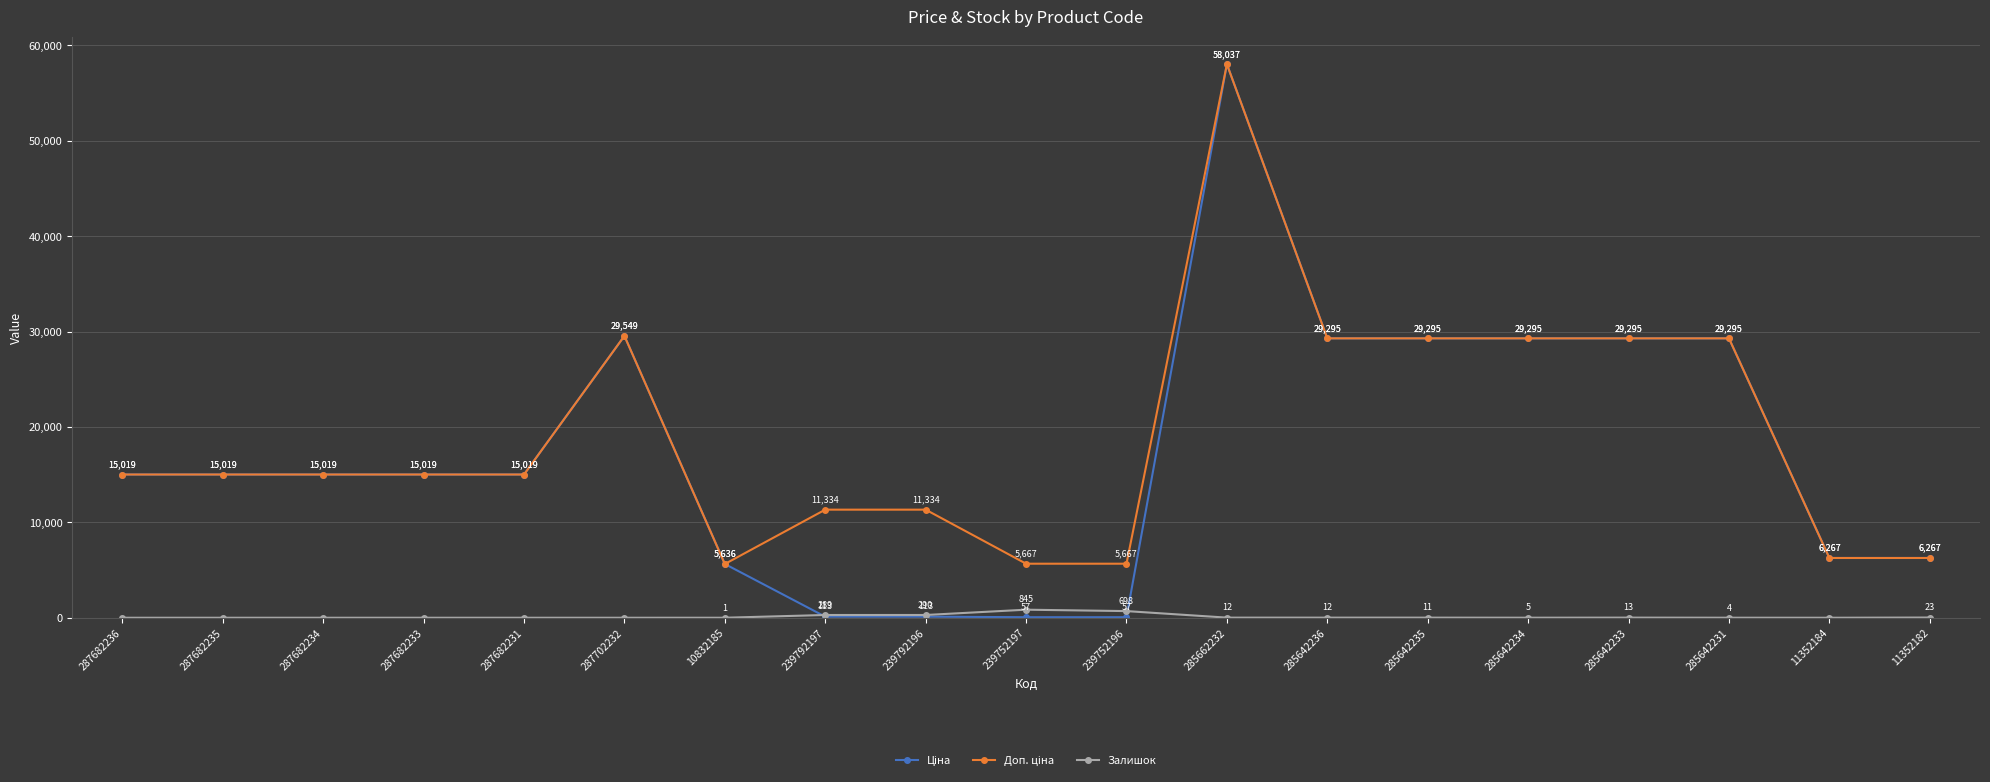

What position from the right is 285662232?

8